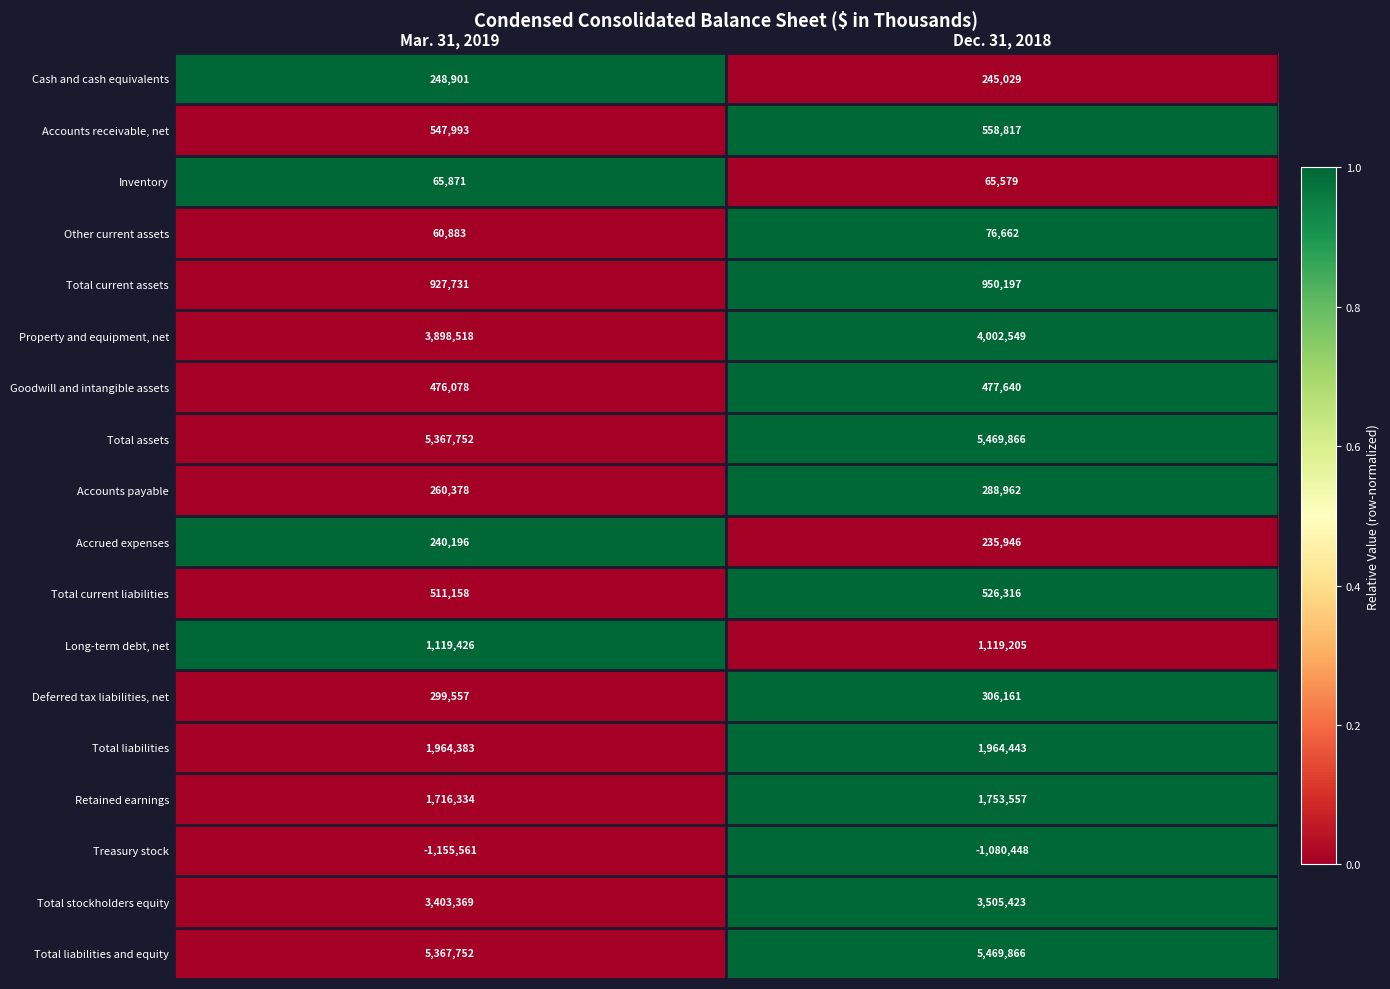

The value of Total current liabilities at Dec. 31, 2018 is 526316. True or false?

True